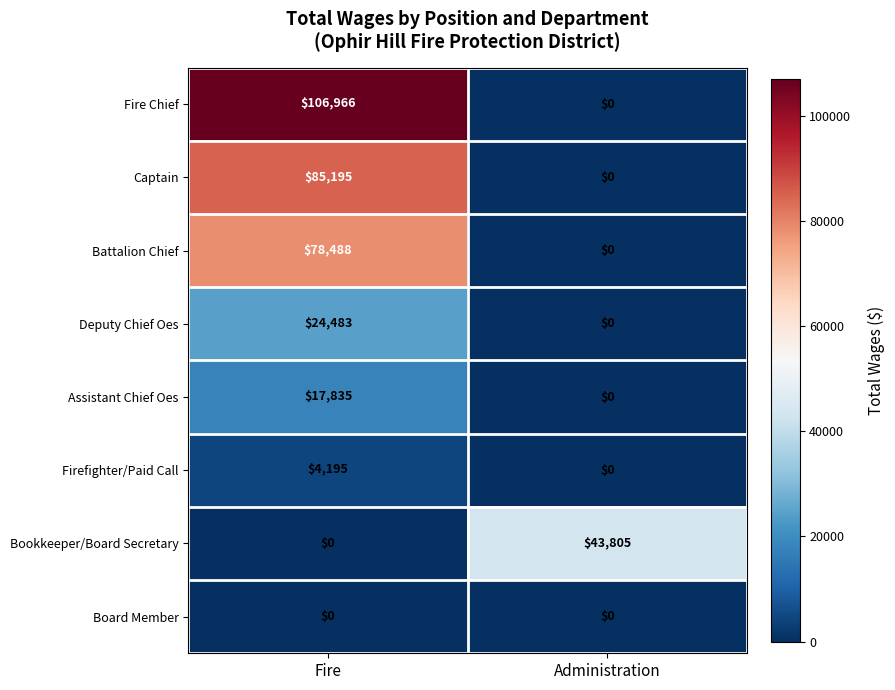

Is it true that Fire Chief equals 0 at Administration?

True